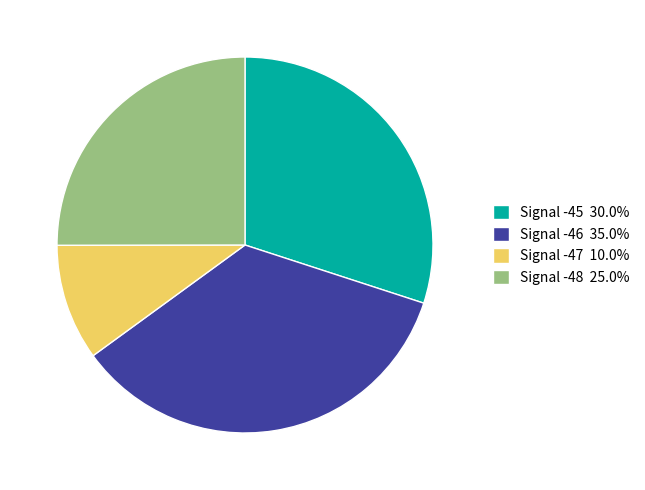

Do Signal -46 35.0% and Signal -47 10.0% together represent more than half of the pie?

No